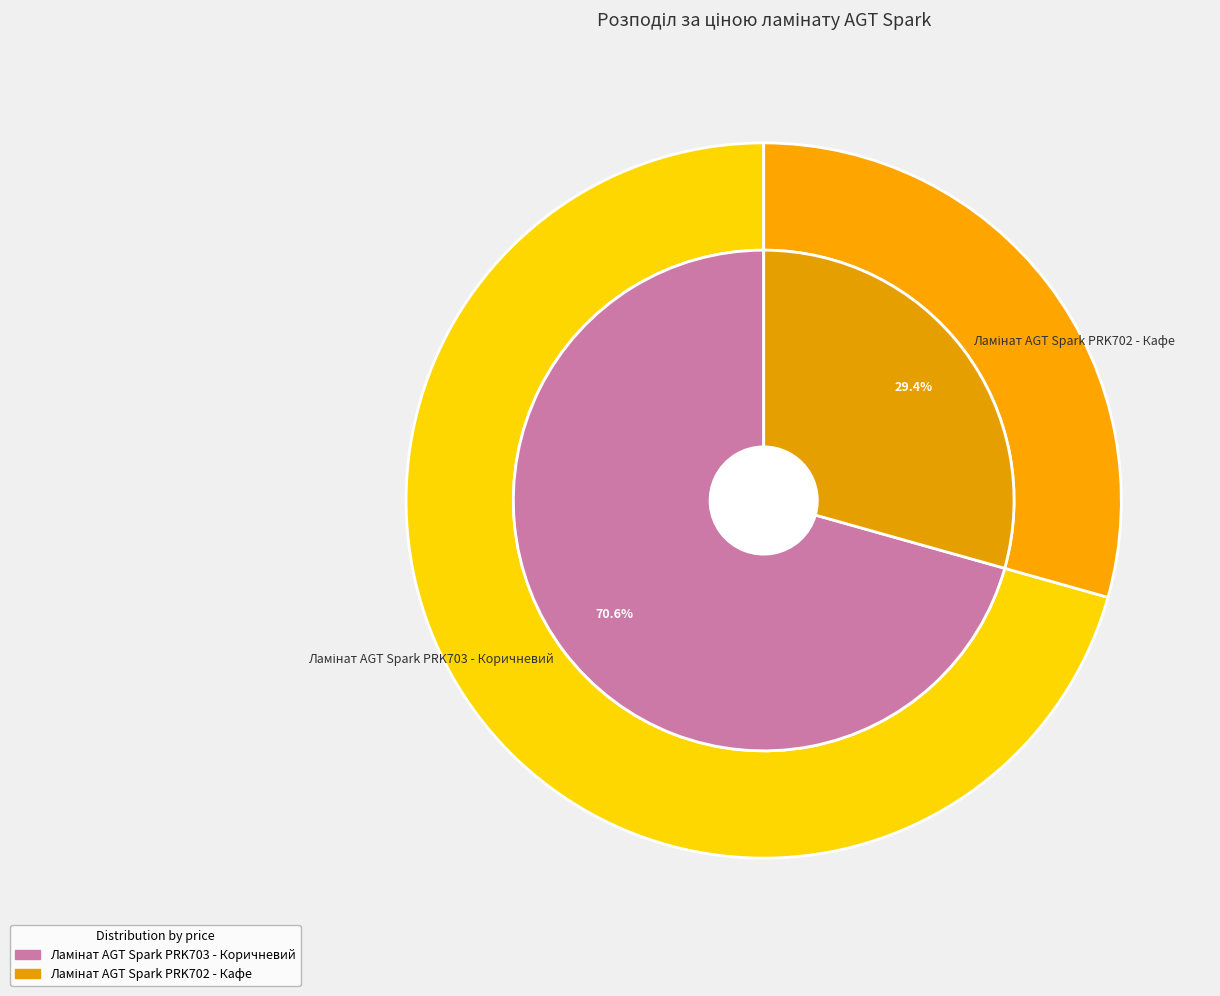

Rank the categories by value from lowest to highest.

Ламінат AGT Spark PRK702 - Кафе, Ламінат AGT Spark PRK703 - Коричневий